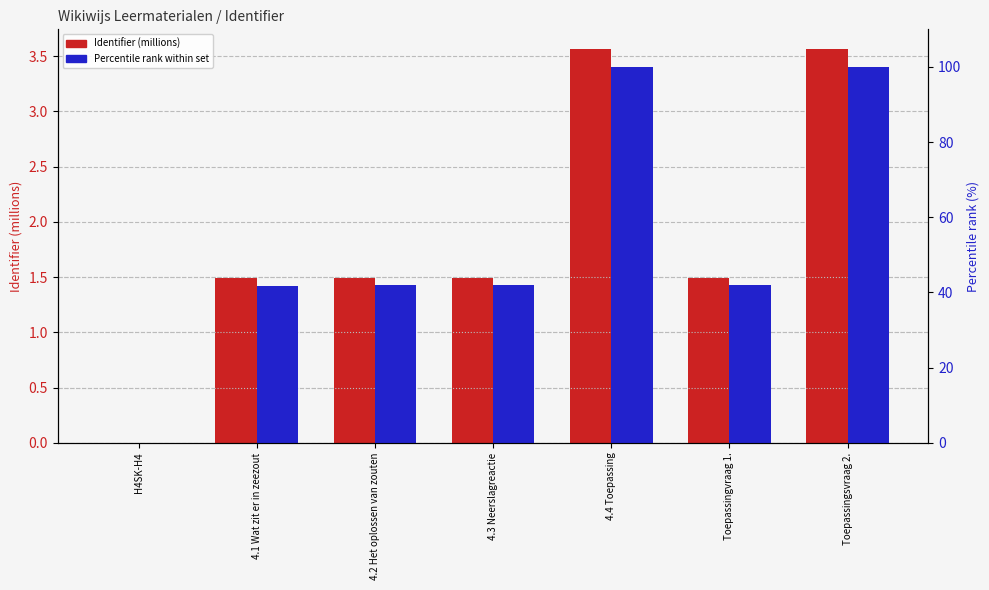

How many positive values does the Percentile rank within set series have?

6